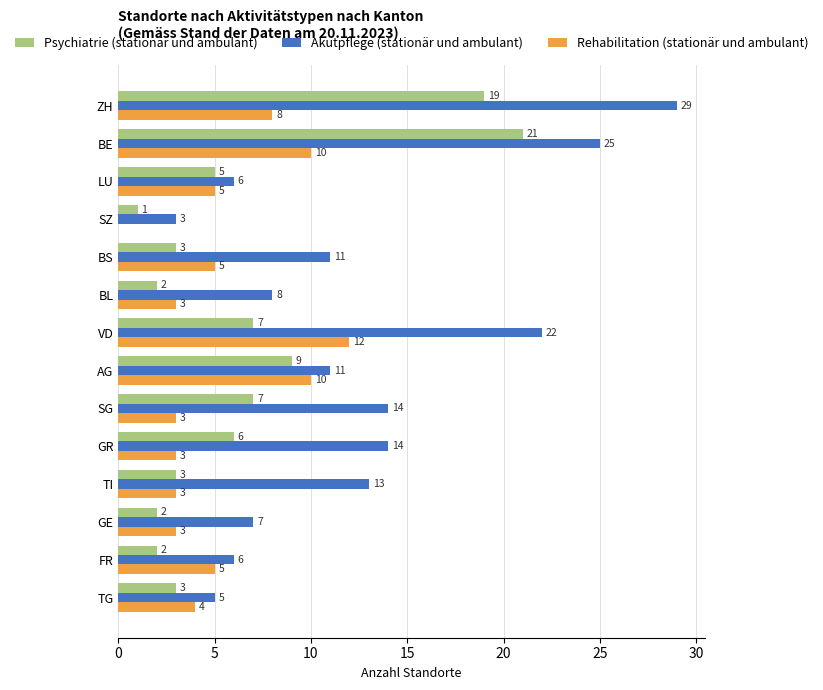

Where is Psychiatrie (stationär und ambulant) nearest to the value 11?

AG